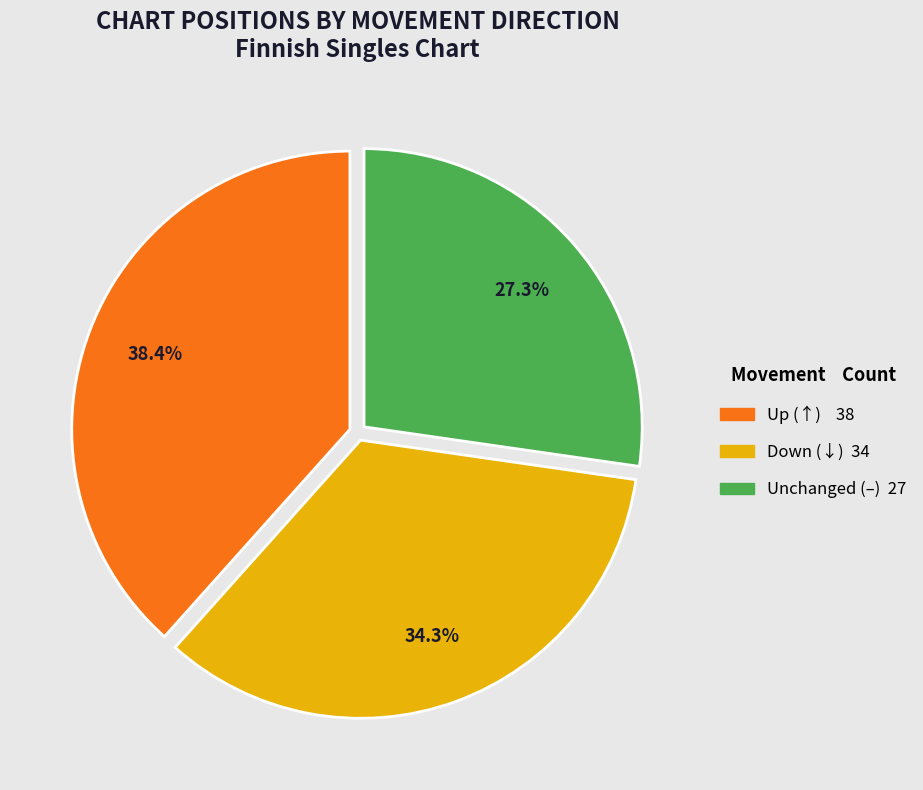

To the nearest percent, what is the average slice percentage?

33%